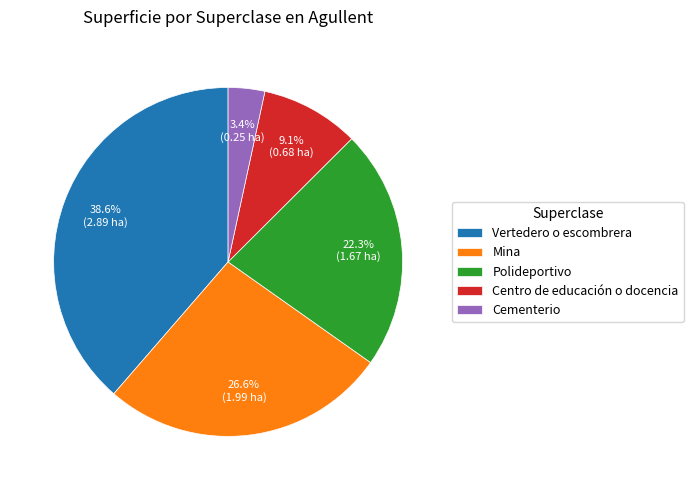

How many segments does this pie chart have?

5